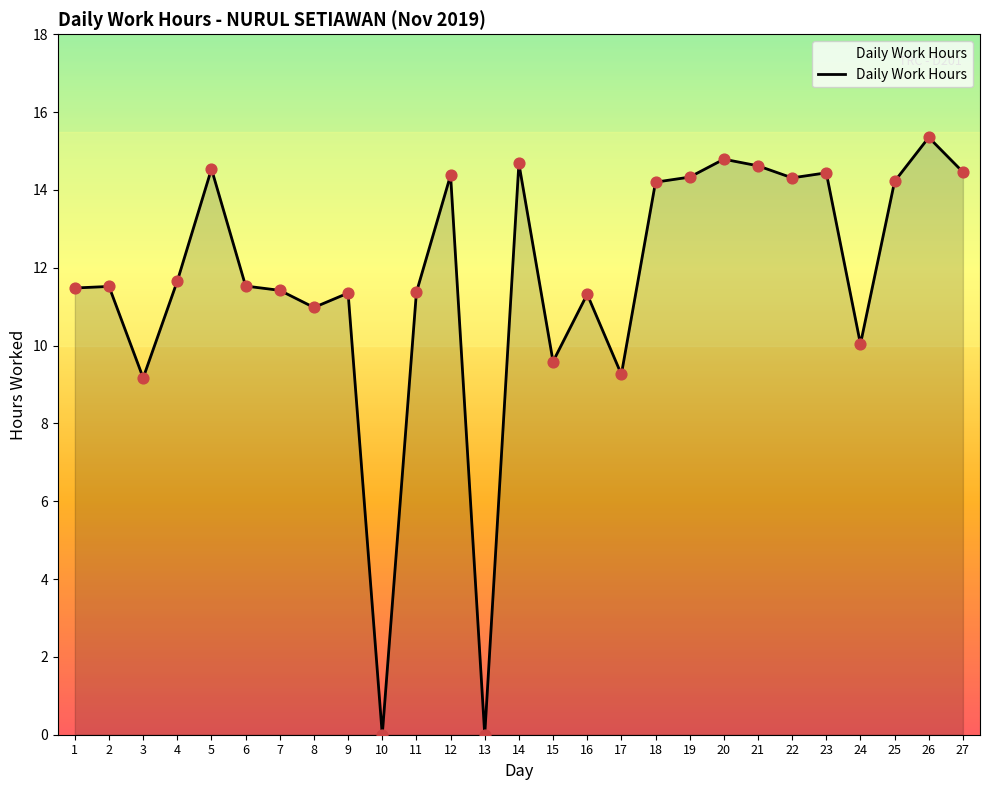

Approximately how many times larger is the value at 8 compared to 17?

1.2